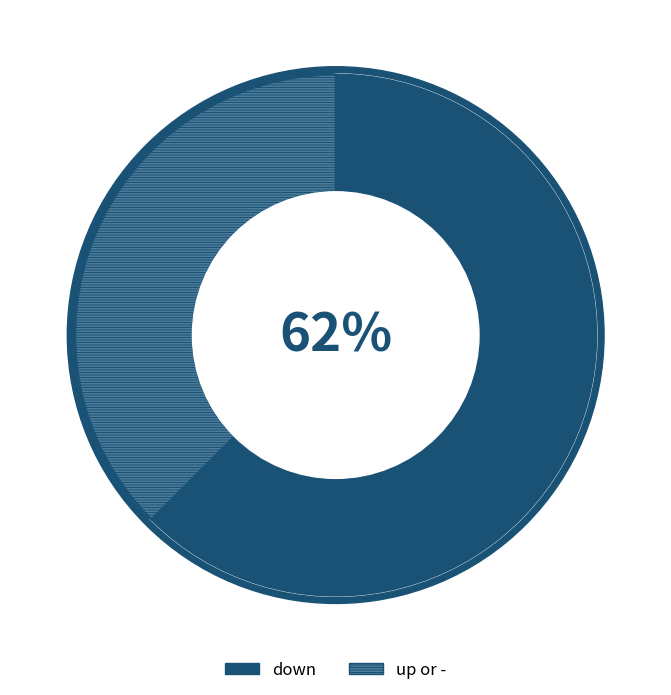

Between up or - and down, which is larger?

down